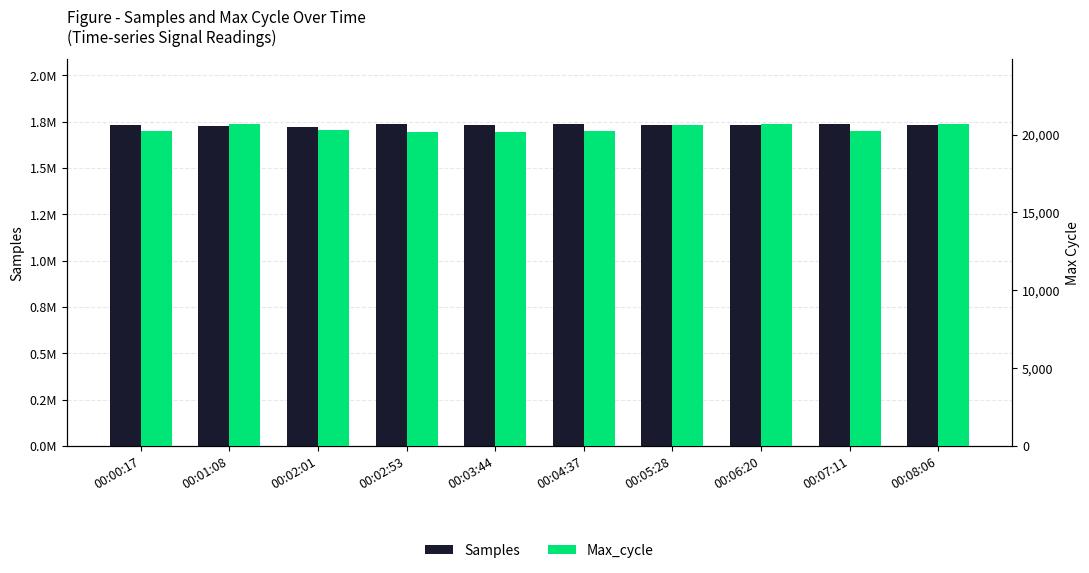

Reading left to right, extract all data points from this chart.

Samples: 00:00:17=1731857	00:01:08=1728125	00:02:01=1724208	00:02:53=1737369	00:03:44=1734353	00:04:37=1736816	00:05:28=1729916	00:06:20=1734425	00:07:11=1740218	00:08:06=1734088
Max_cycle: 00:00:17=20207	00:01:08=20672	00:02:01=20299	00:02:53=20199	00:03:44=20195	00:04:37=20214	00:05:28=20602	00:06:20=20715	00:07:11=20226	00:08:06=20673